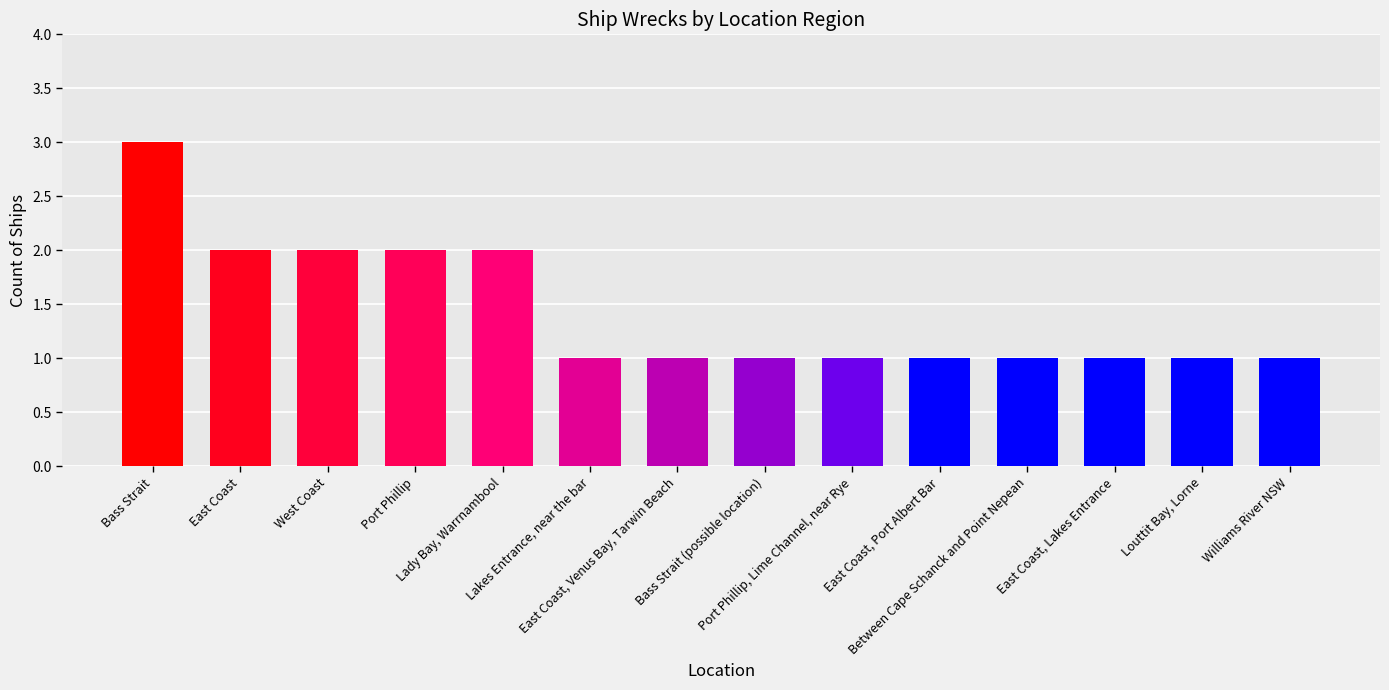

What is the maximum value shown in the chart?

3